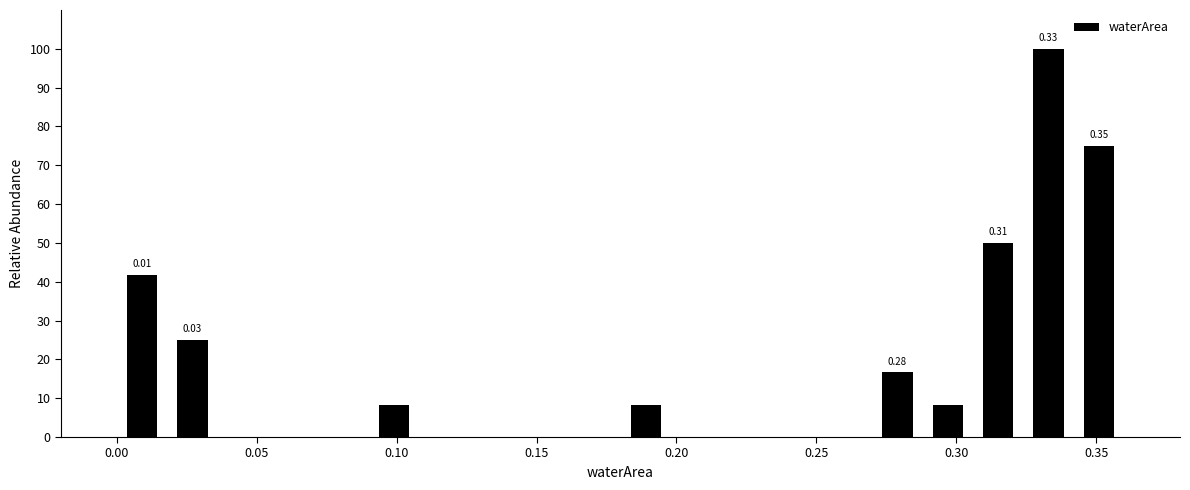

Read against the x-axis, roughly where is the centre of the tallest bar?

0.335